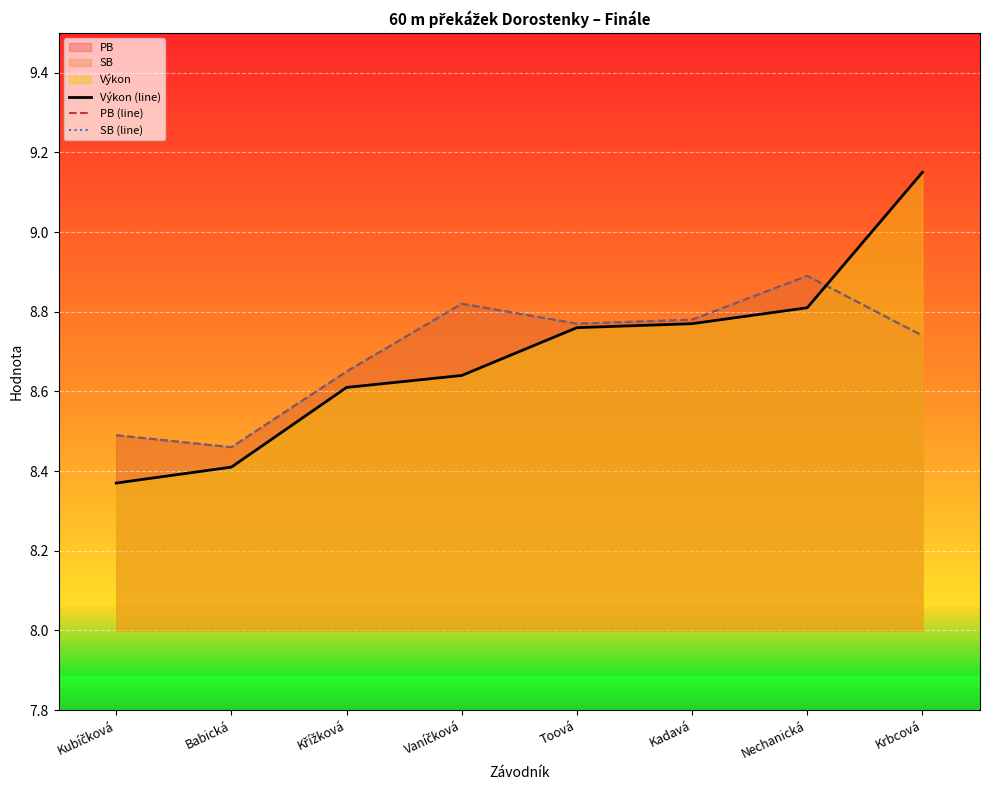

True or false: PB (line) has a value of 8.9 at Nechanická.

True